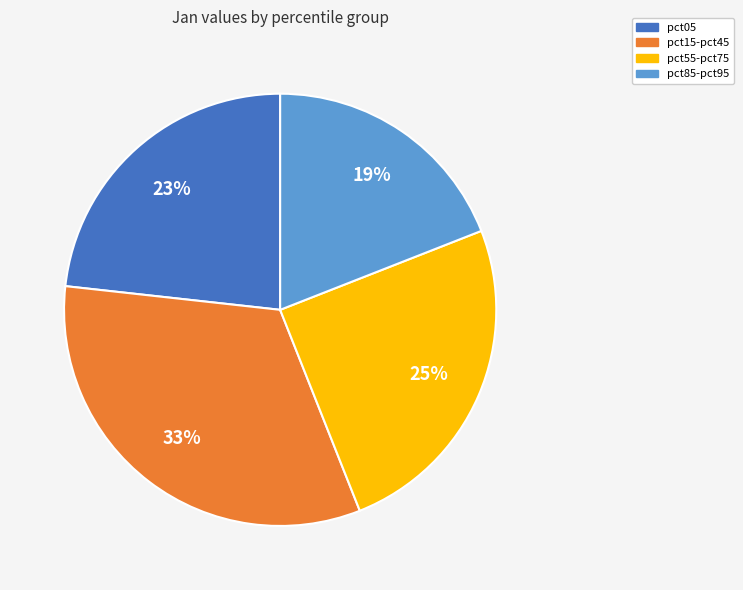

What percentage is the pct55-pct75 slice, to the nearest percent?

25%